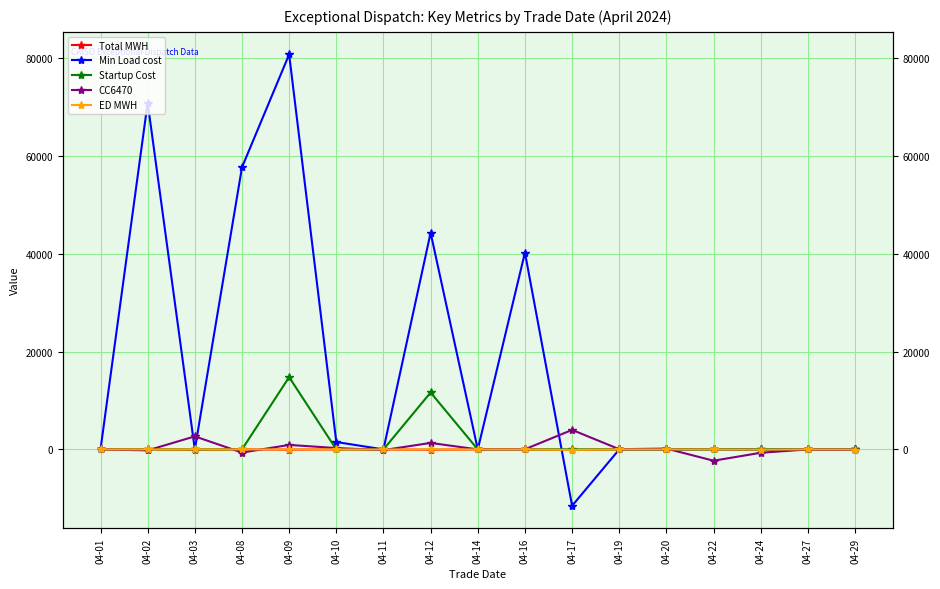

At how many categories does at least one series exceed -7268?

17